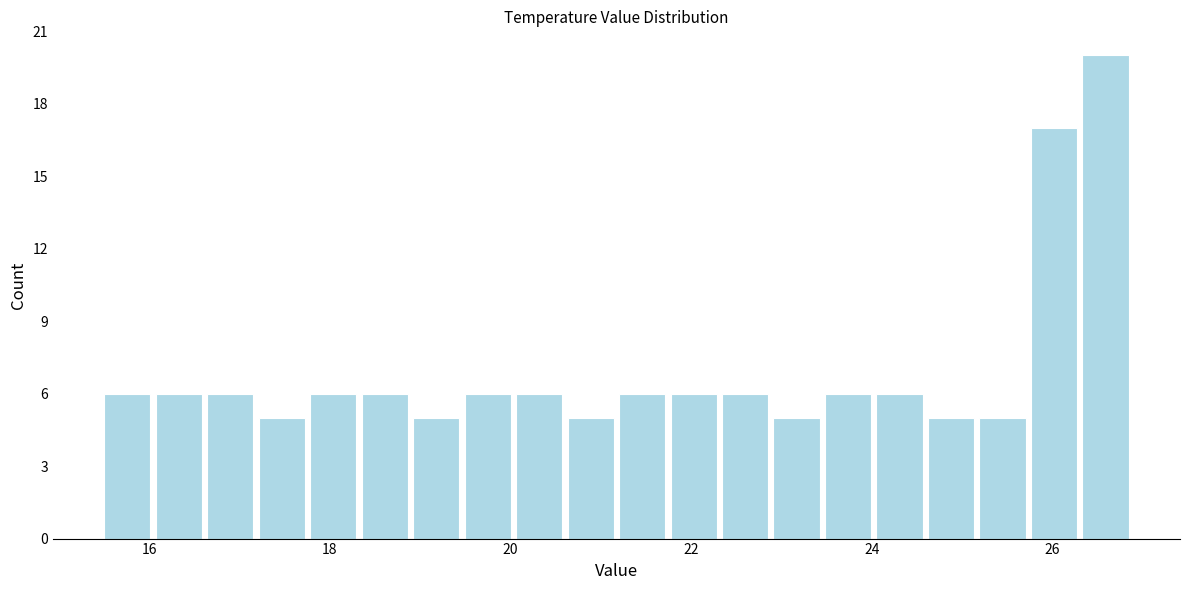

Read against the x-axis, roughly where is the centre of the tallest bar?

26.6